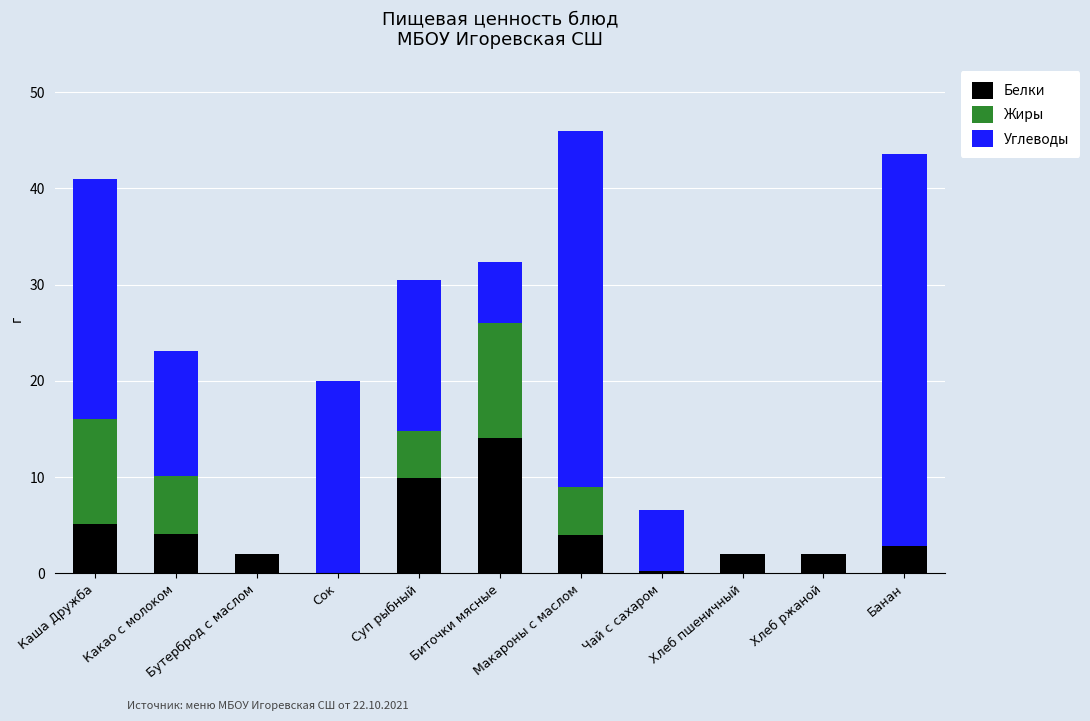

What is the sum of all Белки values?

46.2